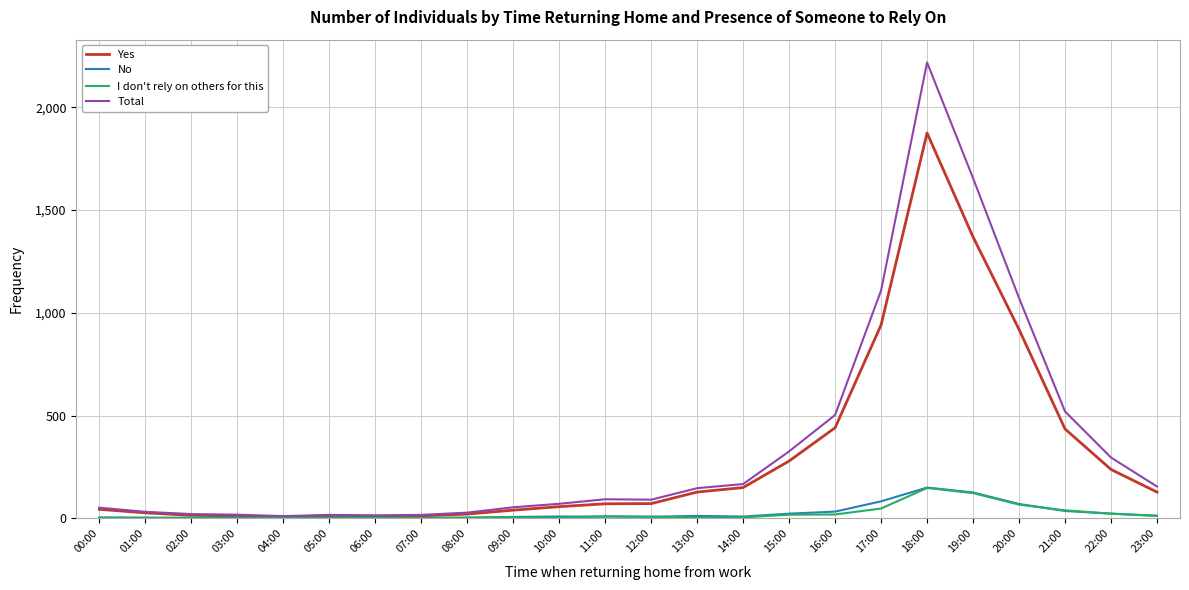

What is the minimum value for No?

2